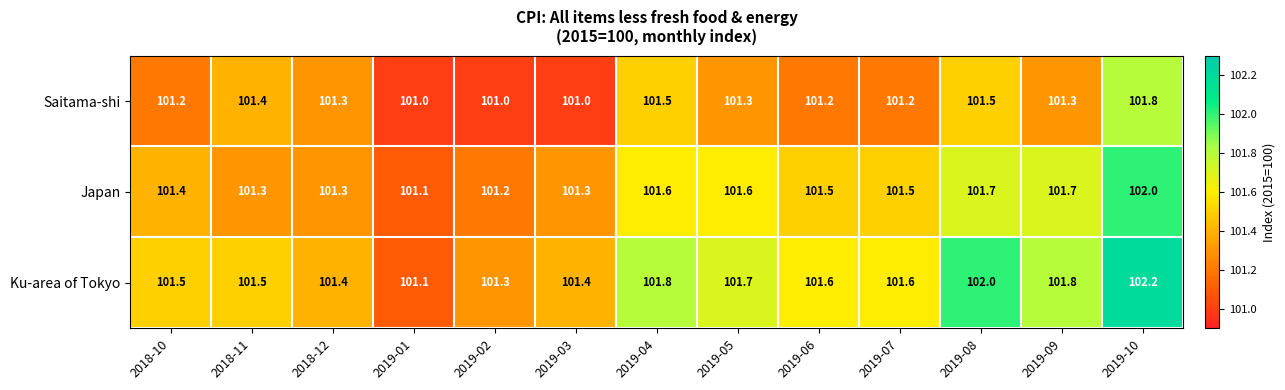

How many categories are shown in the chart?

13